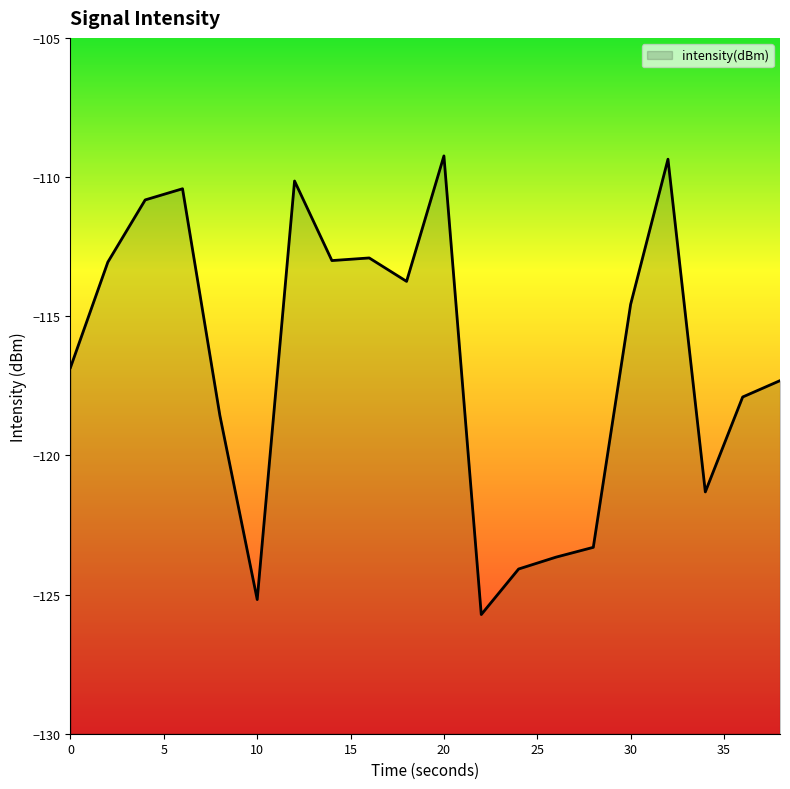

Reading right to left, list all the values displayed in this chart.

-117.3	-117.9	-121.3	-109.4	-114.6	-123.3	-123.7	-124.1	-125.7	-109.2	-113.7	-112.9	-113.0	-110.1	-125.2	-118.6	-110.4	-110.8	-113.1	-116.8